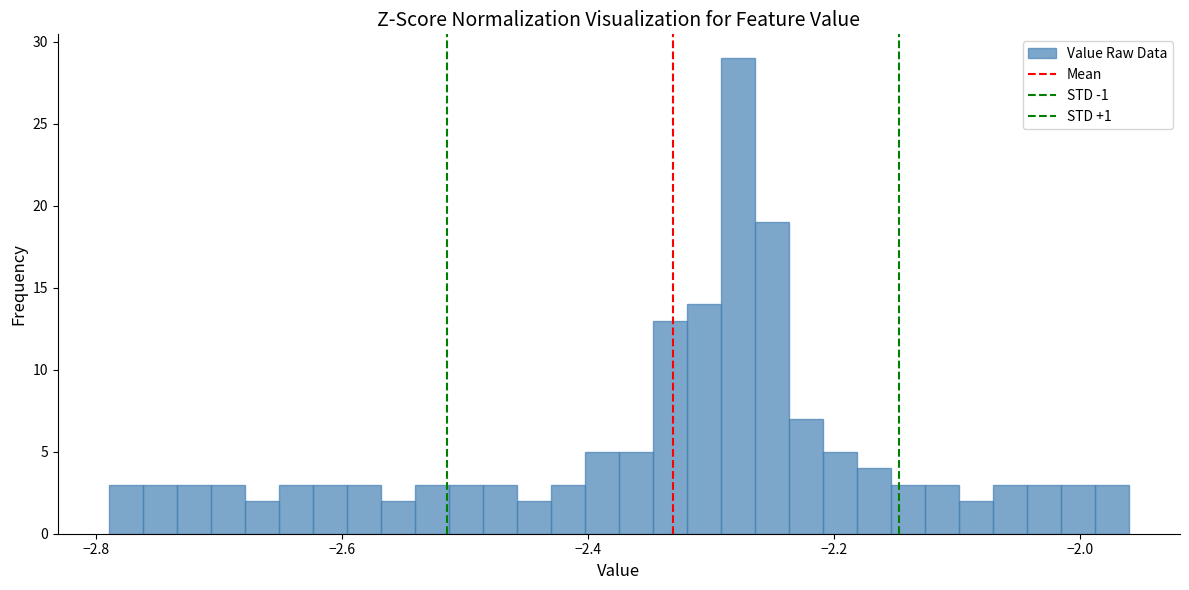

Around what value on the x-axis is the tallest bar? Give the approximate position of its centre, as read against the axis.

-2.28